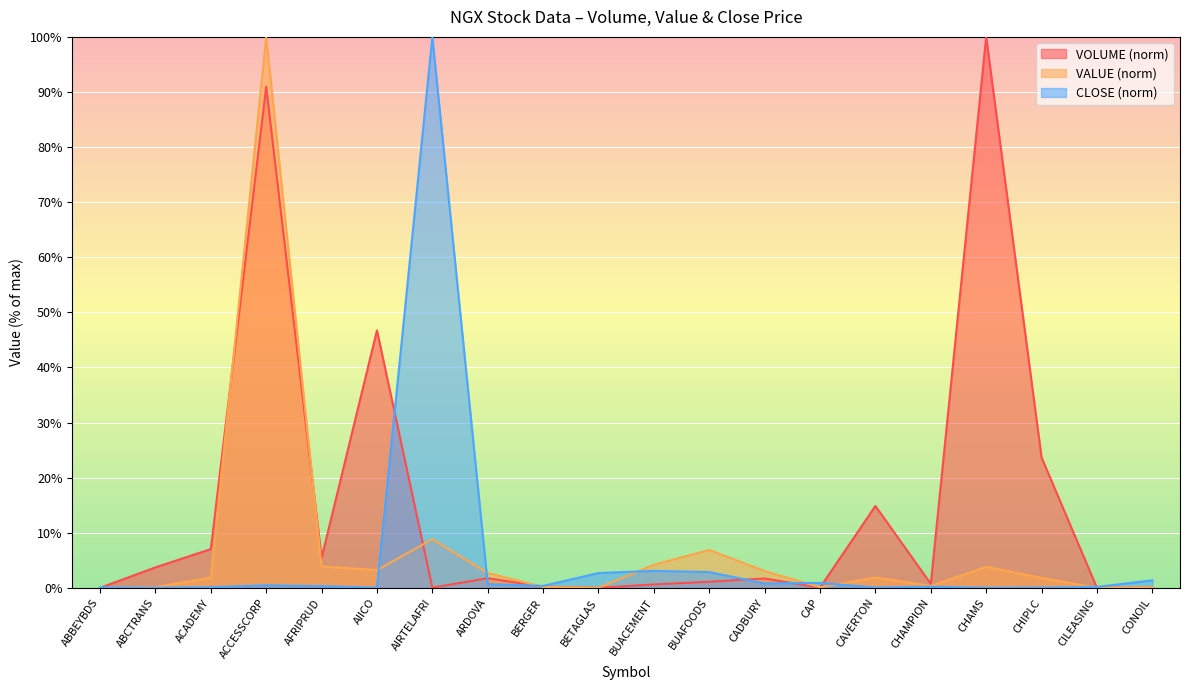

What is the difference between the highest and lowest values at CHAMPION?

0.5